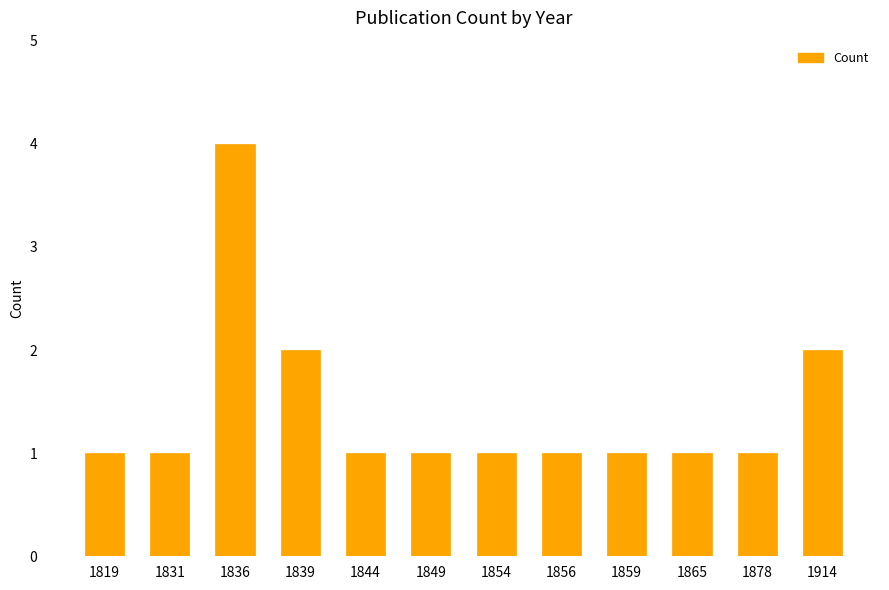

What is the maximum value shown in the chart?

4